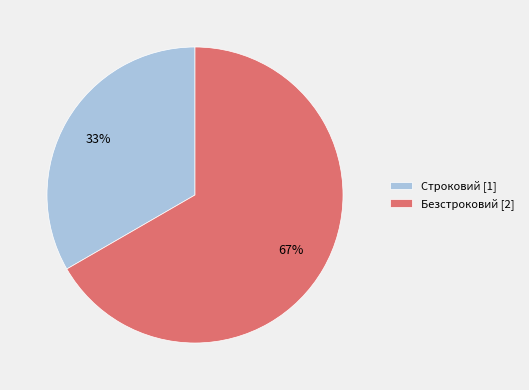

To the nearest percent, what is the combined percentage of Безстроковий [2] and Строковий [1]?

100%